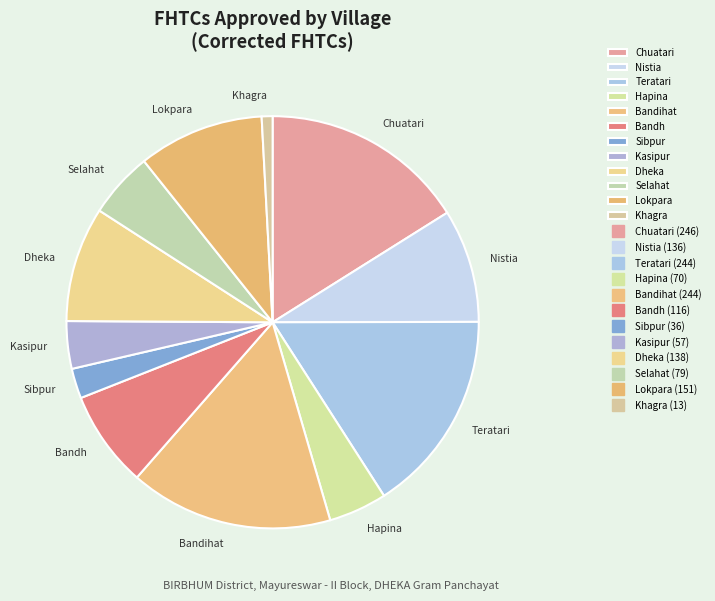

Count the number of slices in the pie.

12